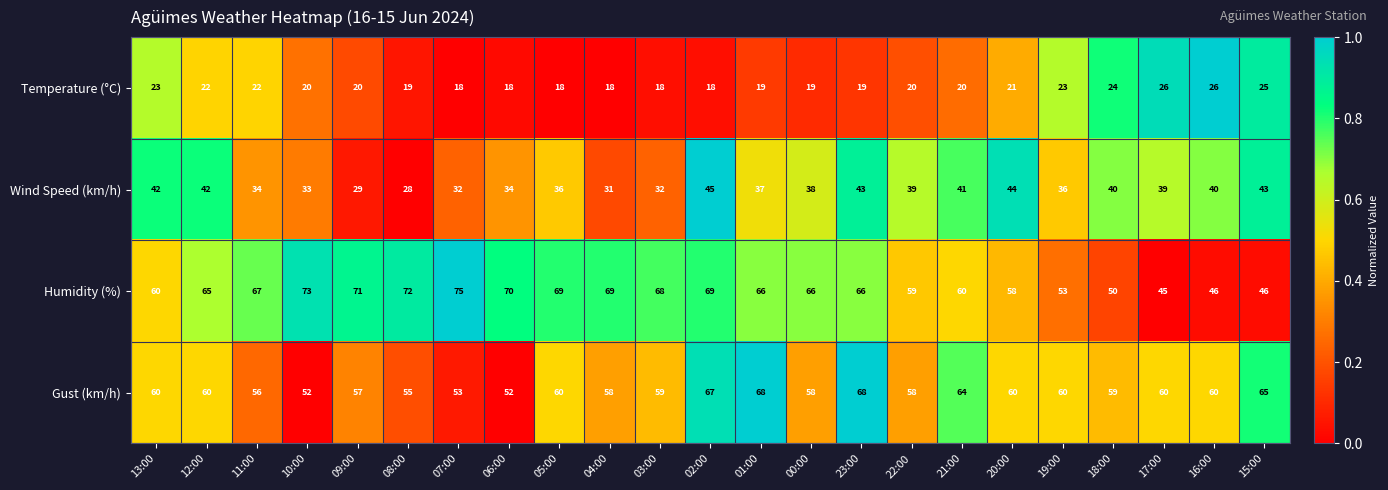

Which series has the largest range (max minus min)?

Humidity (%)